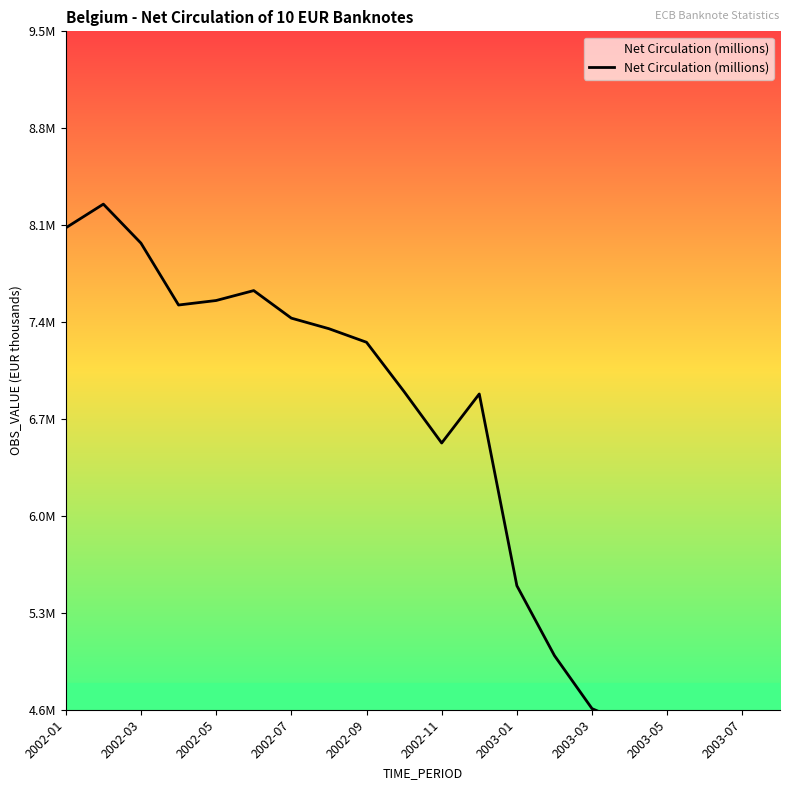

What is the value of the 1st point from the left?

8.1